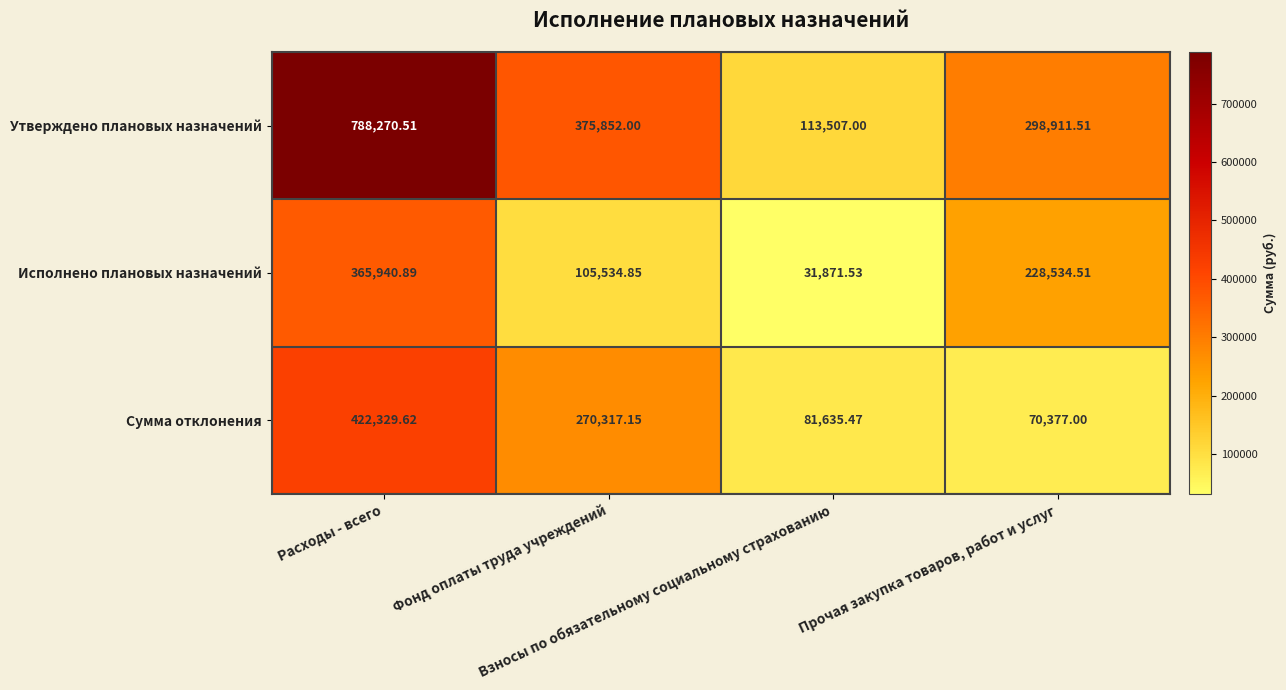

What is the total value across all series at Взносы по обязательному социальному страхованию?

227014.0